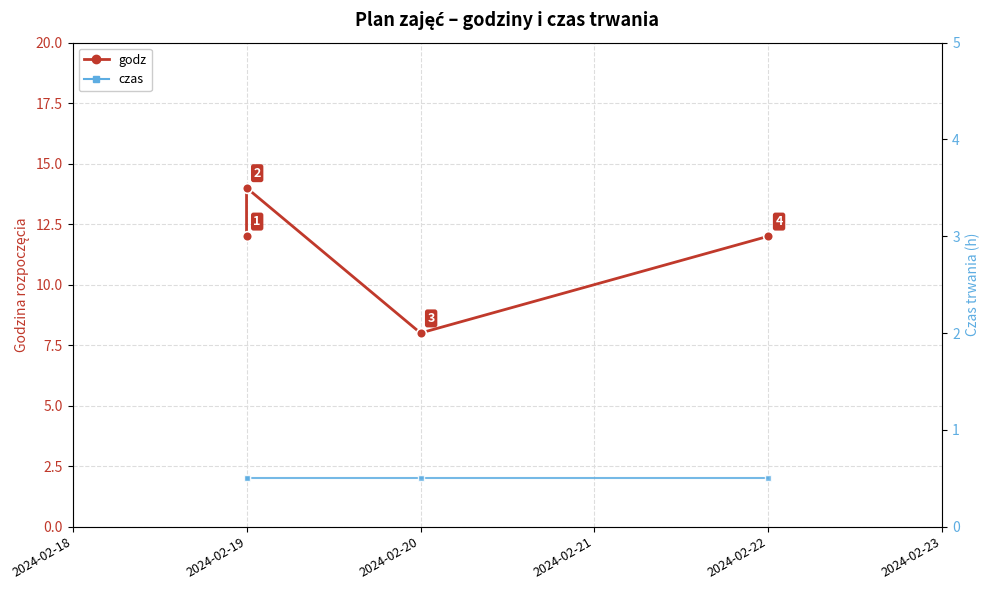

At which category is the sum across all series the highest?

2024-02-19